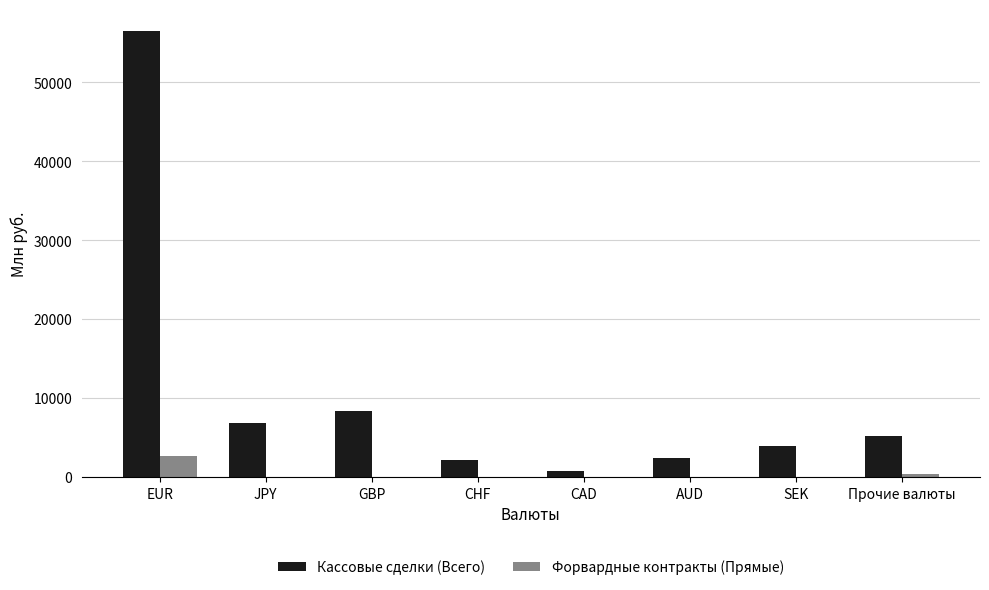

Which series has the largest total across all categories?

Кассовые сделки (Всего)